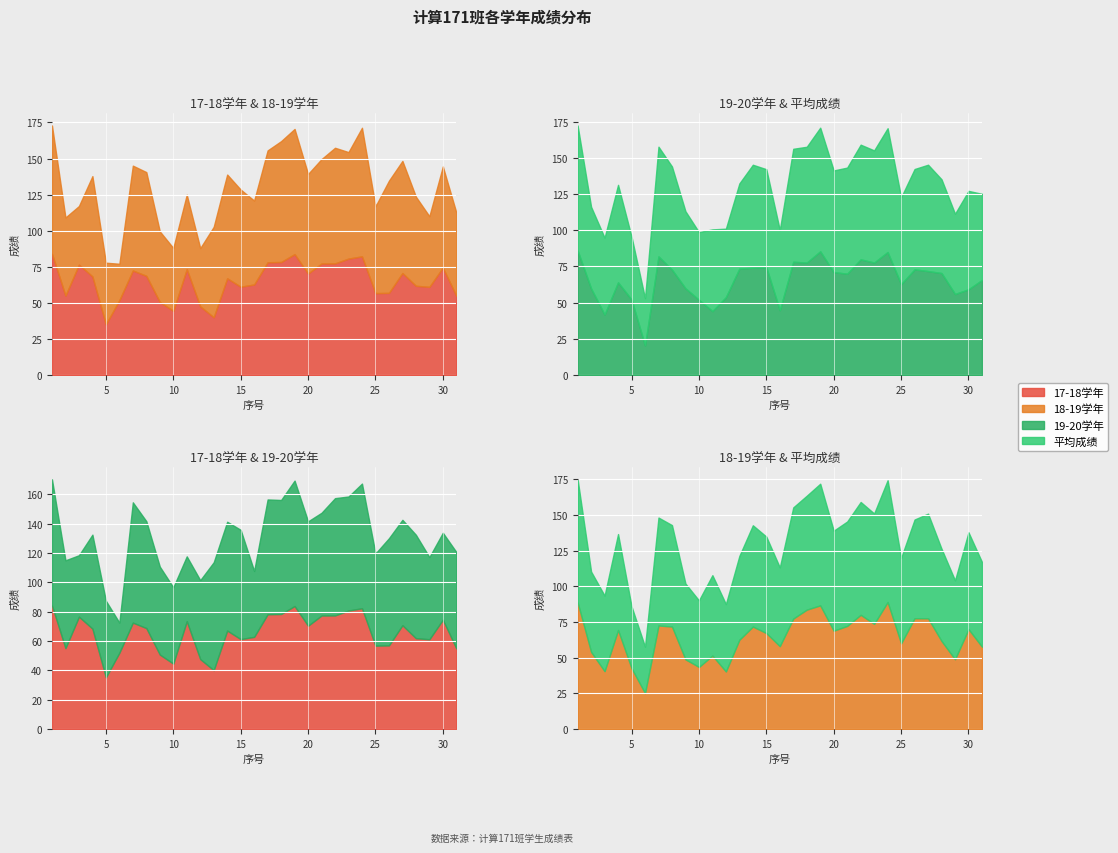

Reading left to right, what are all the values shown in this chart?

17-18学年: 84.1	55.1	76.5	68.4	35.2	52.0	72.5	68.8	50.7	44.5	73.4	47.6	40.1	67.1	61.2	62.8	78.2	78.3	83.8	70.4	77.3	77.4	80.7	82.3	56.8	57.0	70.7	61.9	61.1	74.5	54.9
18-19学年: 88.8	54.1	40.6	69.4	42.6	25.2	72.6	71.8	48.8	43.5	51.5	40.3	62.6	71.8	67.3	58.1	77.5	83.7	86.7	68.9	72.3	80.1	73.7	89.0	60.1	77.7	77.6	61.7	48.9	70.0	57.7
19-20学年: 86.0	59.8	41.9	64.0	52.2	20.5	82.0	72.8	59.9	52.0	44.2	53.8	73.5	74.2	74.5	44.9	78.2	77.7	85.4	71.1	70.0	79.9	77.7	85.0	62.8	73.0	71.8	70.5	56.0	59.2	65.7
平均成绩: 86.3	56.3	53.0	67.3	43.3	32.5	75.7	71.1	53.2	46.7	56.4	47.2	58.7	71.0	67.6	55.2	78.0	79.9	85.3	70.1	73.2	79.1	77.4	85.4	59.9	69.2	73.4	64.7	55.3	67.9	59.4